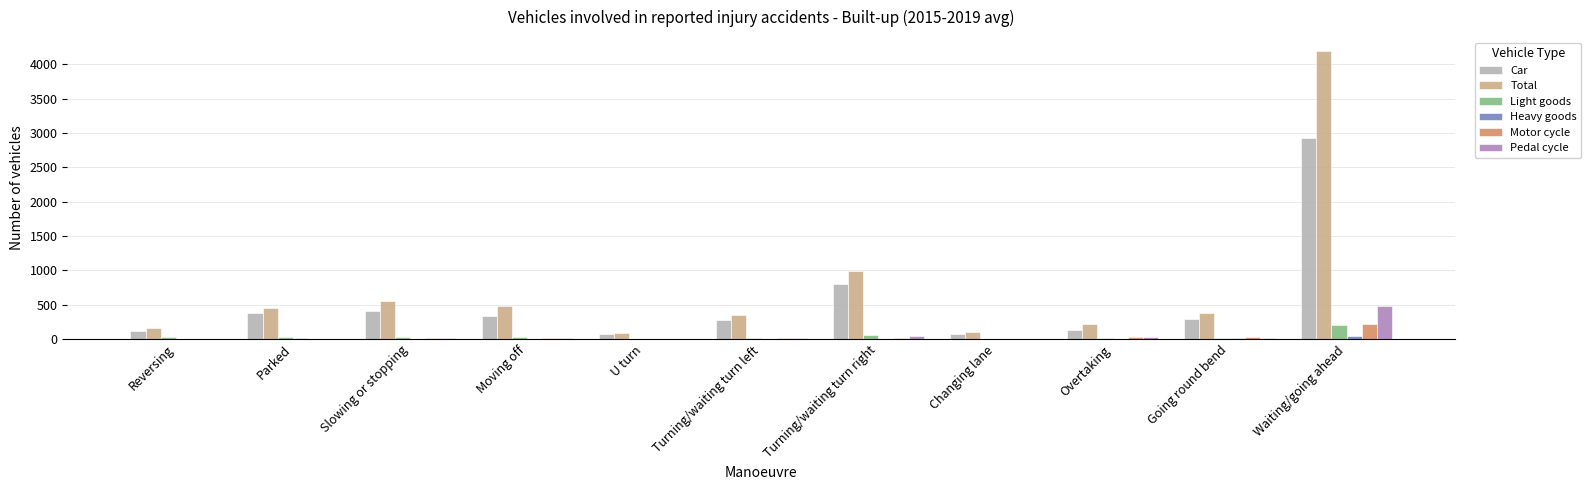

Are the bars horizontal?

No